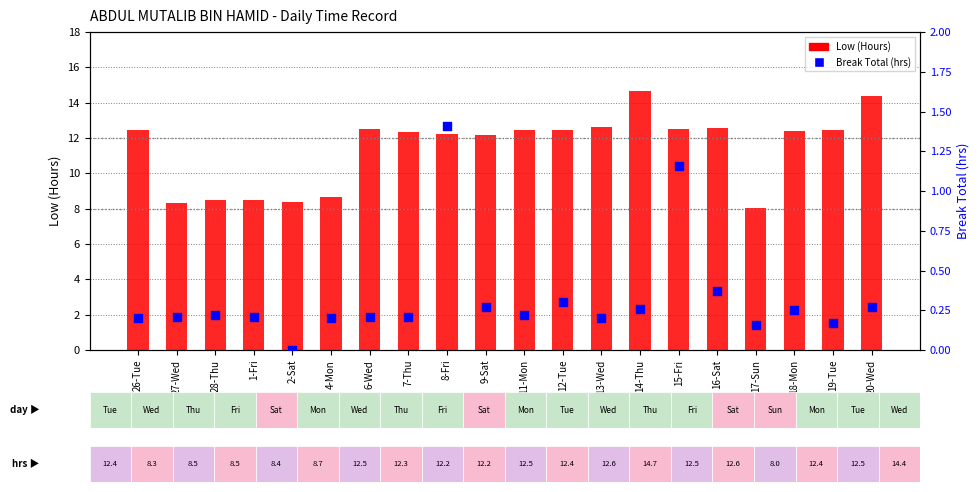

Is the value of Break Total (hrs) at 16-Sat greater than the value of Low (Hours) at 4-Mon?

No